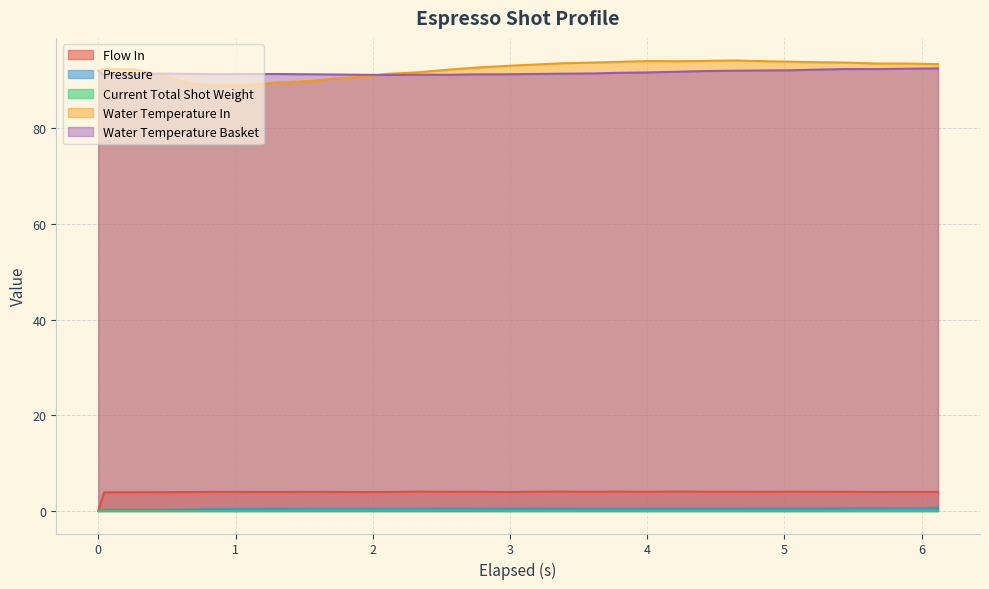

What is the sum of all current_total_shot_weight values?

0.7